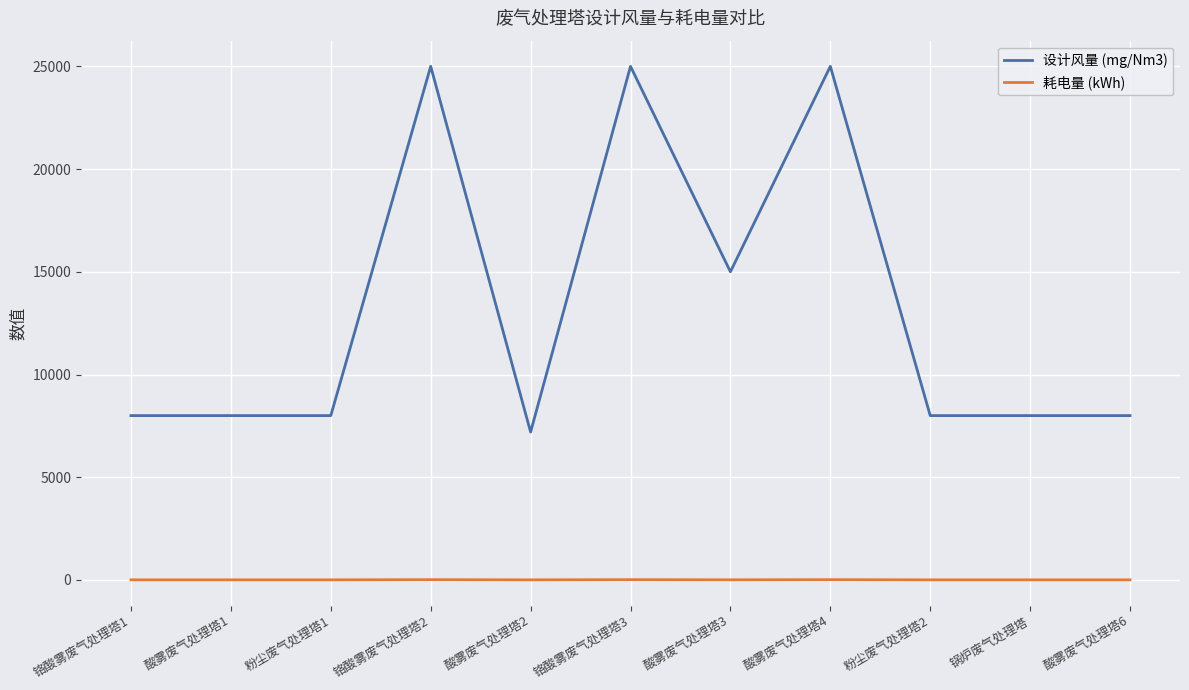

What is the total value across all series at 粉尘废气处理塔1?

8005.5